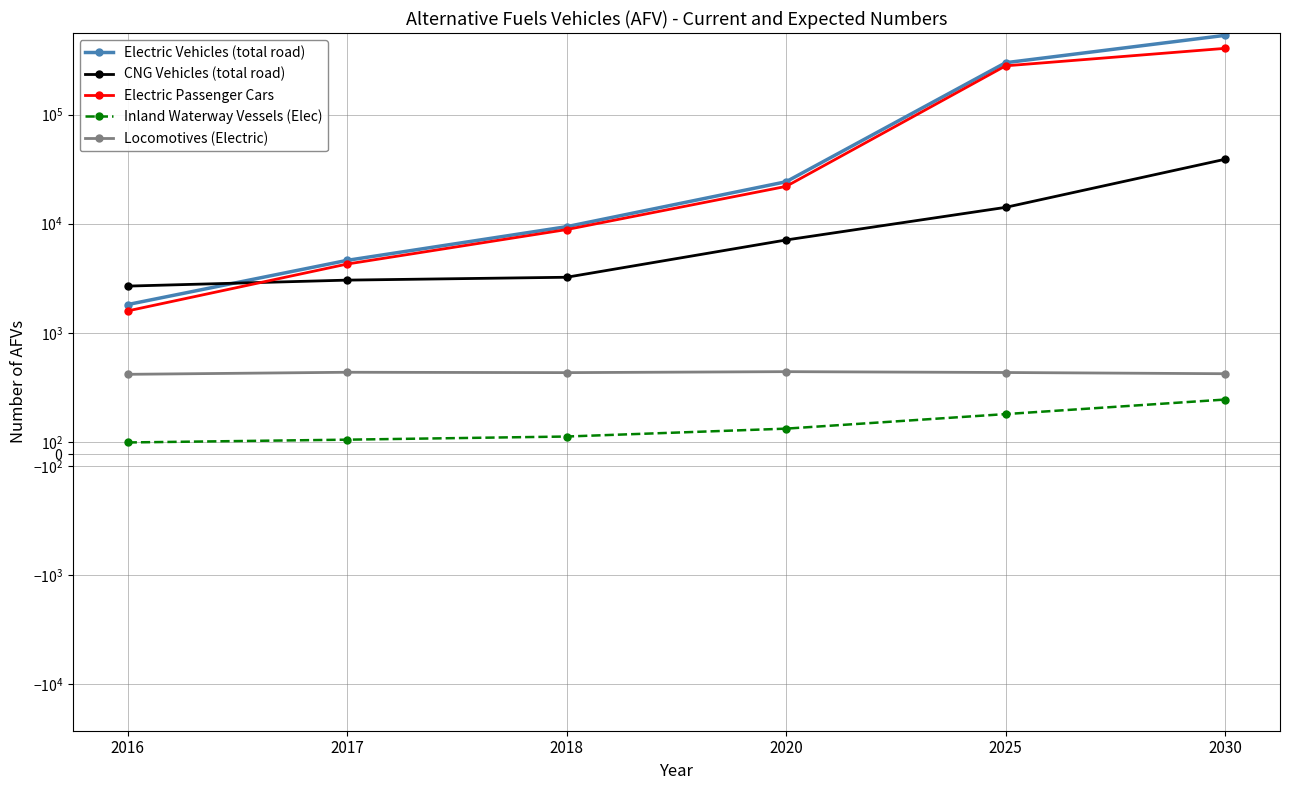

What is the sum of the CNG Vehicles (total road) values at 2025 and 2016?

16816